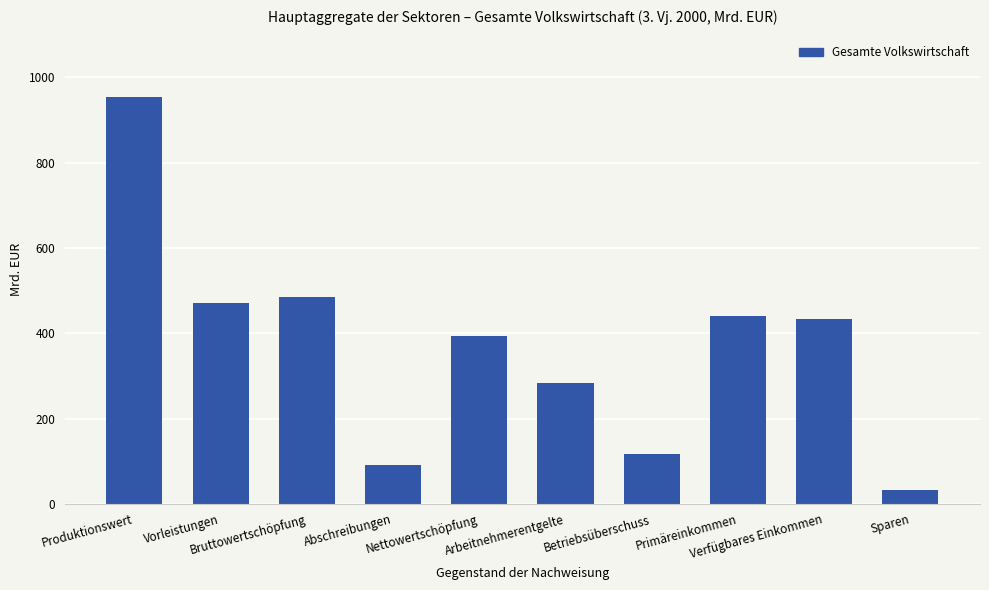

What is the minimum value shown in the chart?

31.8